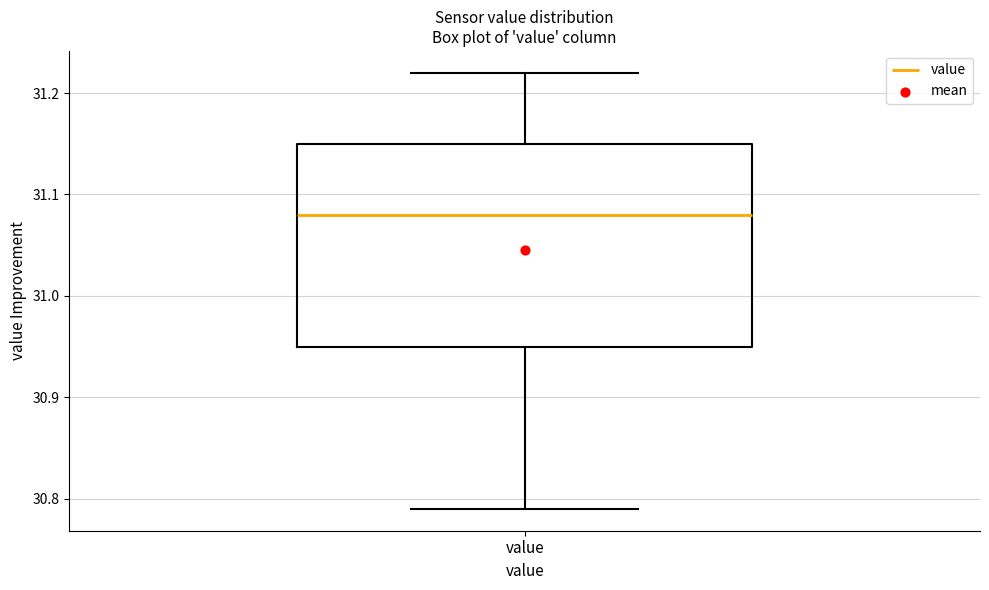

Transcribe this box plot: give where the median line is, the range the box spans, and where the two whiskers end, as read against the y-axis. The values are not printed on the chart, so give them approximately, as read against the axis.

median 31.08, box 30.95 to 31.15, whiskers 30.79 to 31.22